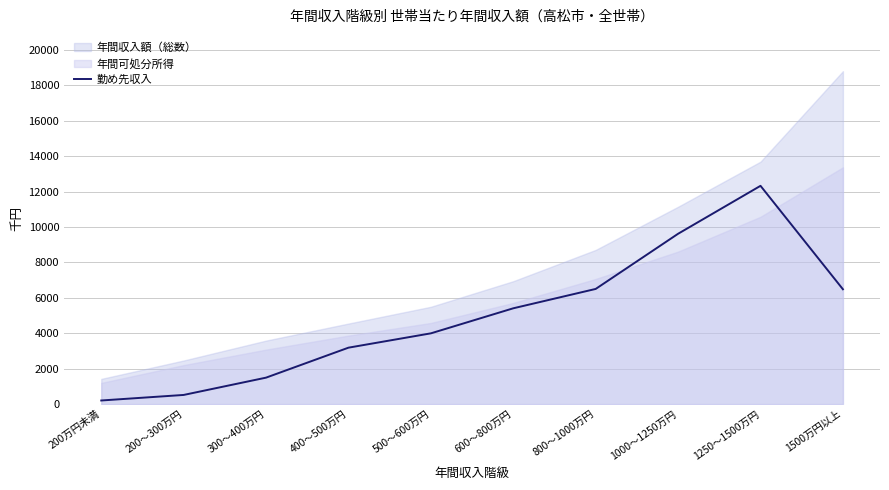

True or false: 勤め先収入 has a value of 2854 at 1000～1250万円.

False